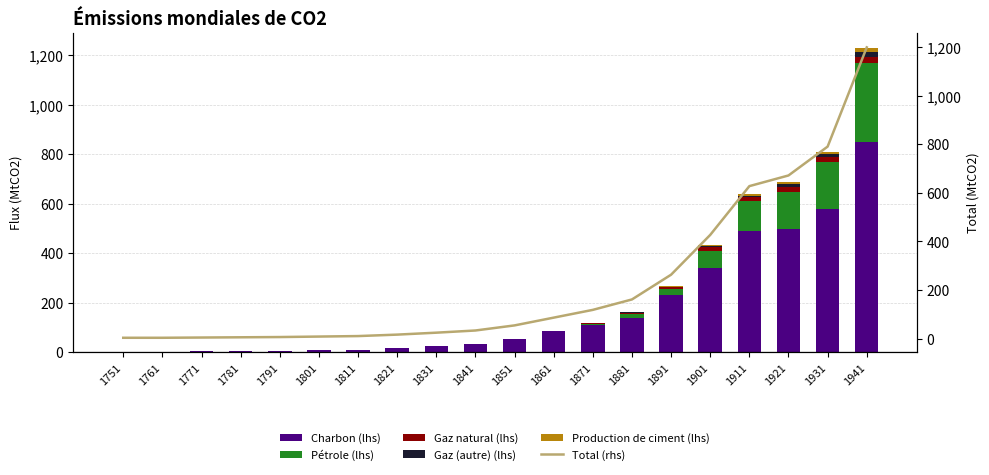

At which label does Charbon (lhs) reach its peak?

1941